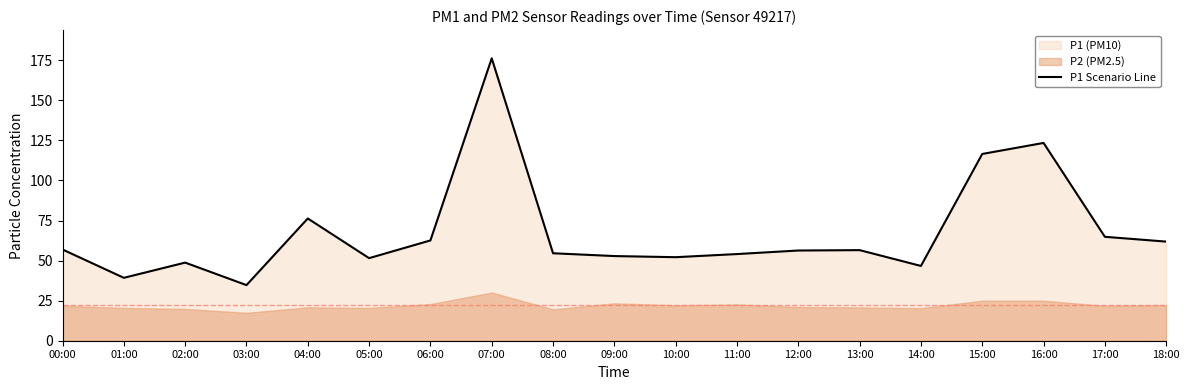

At which label is the value closest to 105?

15:00